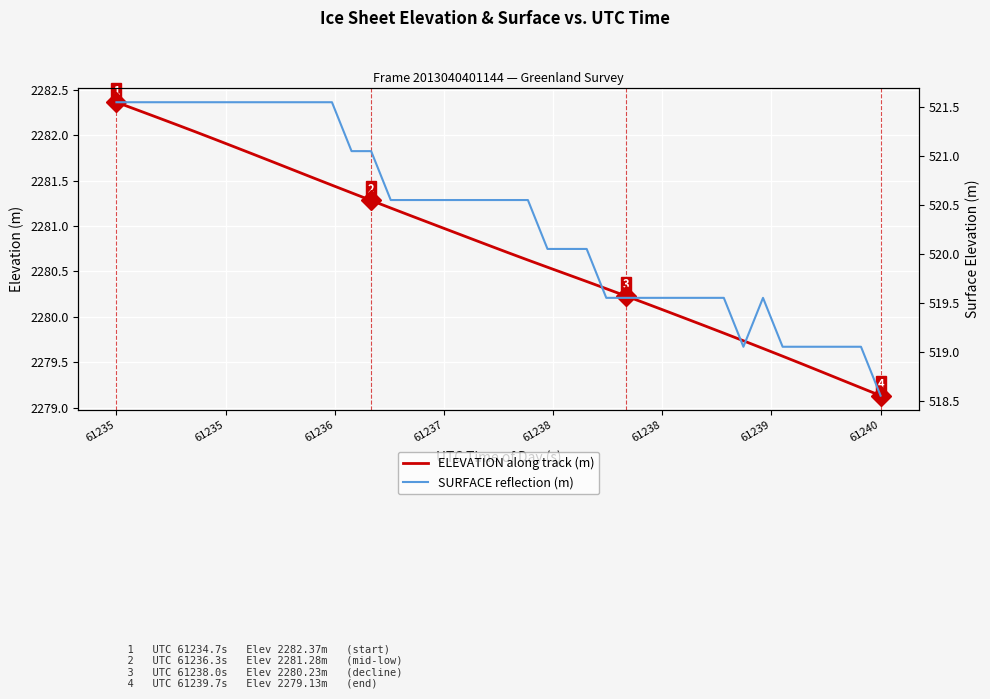

What is the greatest value displayed?

2282.4